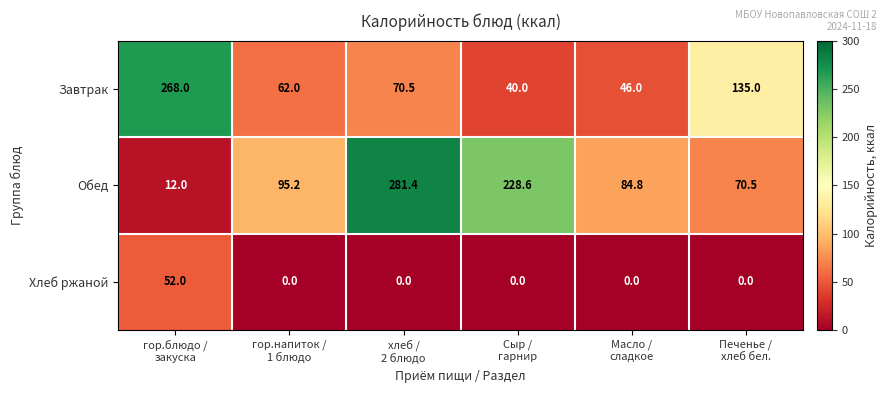

At how many categories does at least one series exceed 138?

3